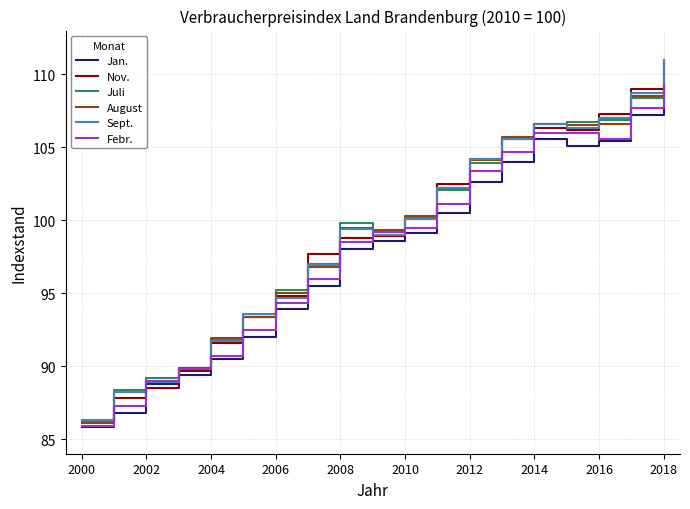

What is the lowest value of the August series?

86.1